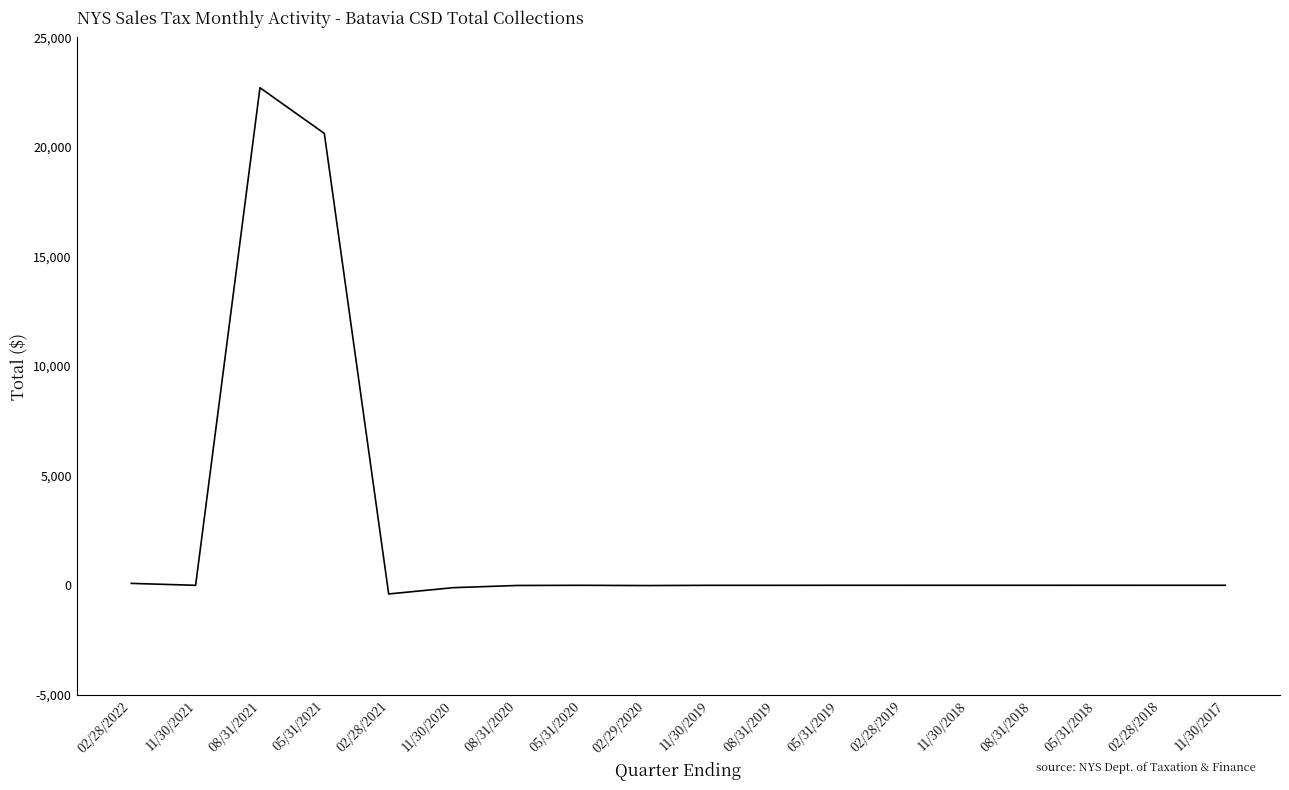

Which has a higher value, 05/31/2021 or 08/31/2018?

05/31/2021